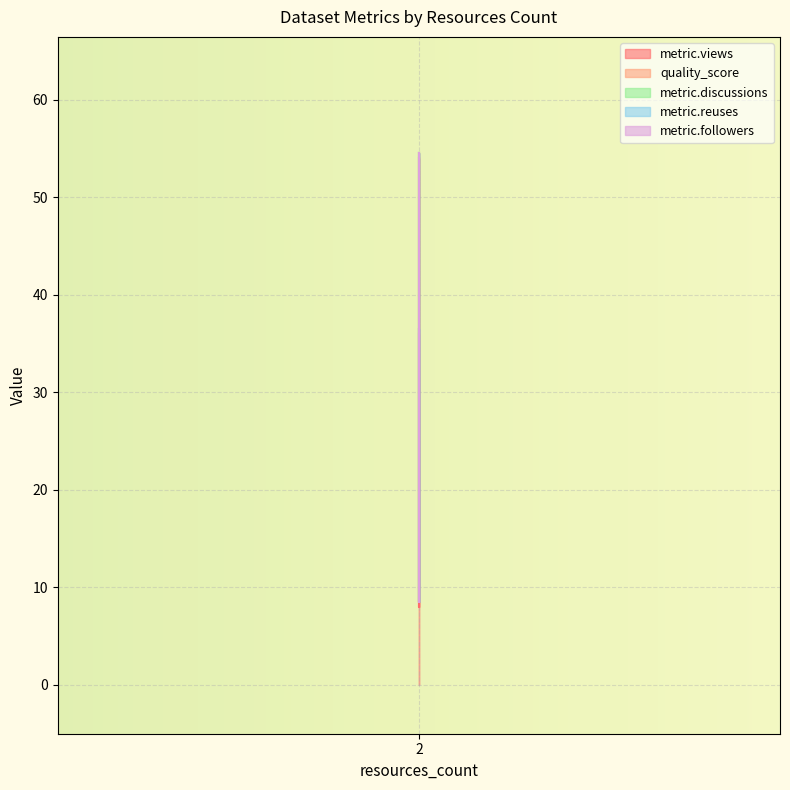

At which category is the sum across all series the highest?

2